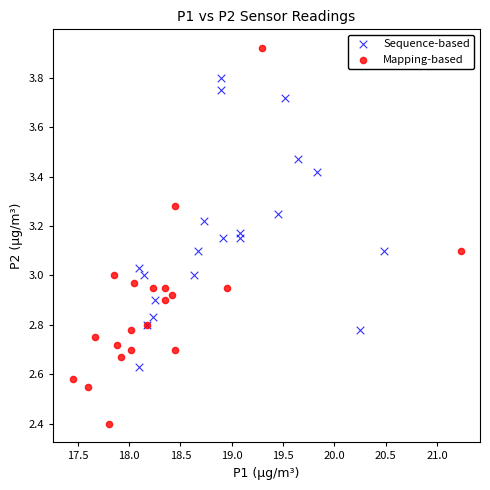

What are all the series names shown in the legend?

Sequence-based, Mapping-based